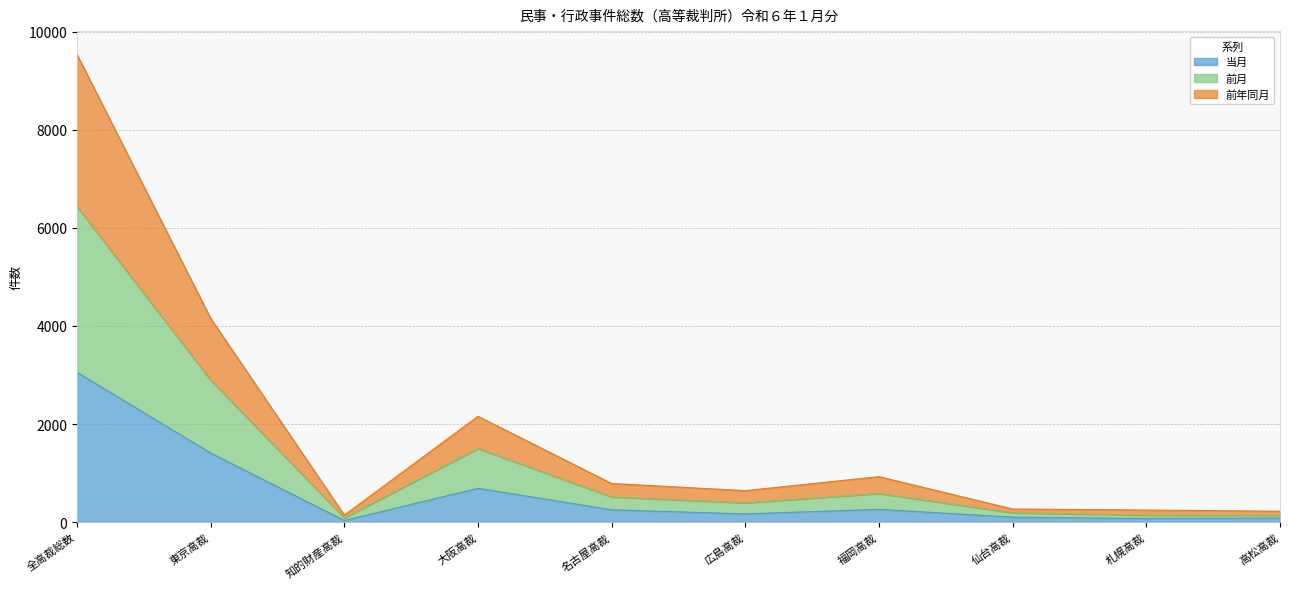

At which category is the sum across all series the highest?

全高裁総数